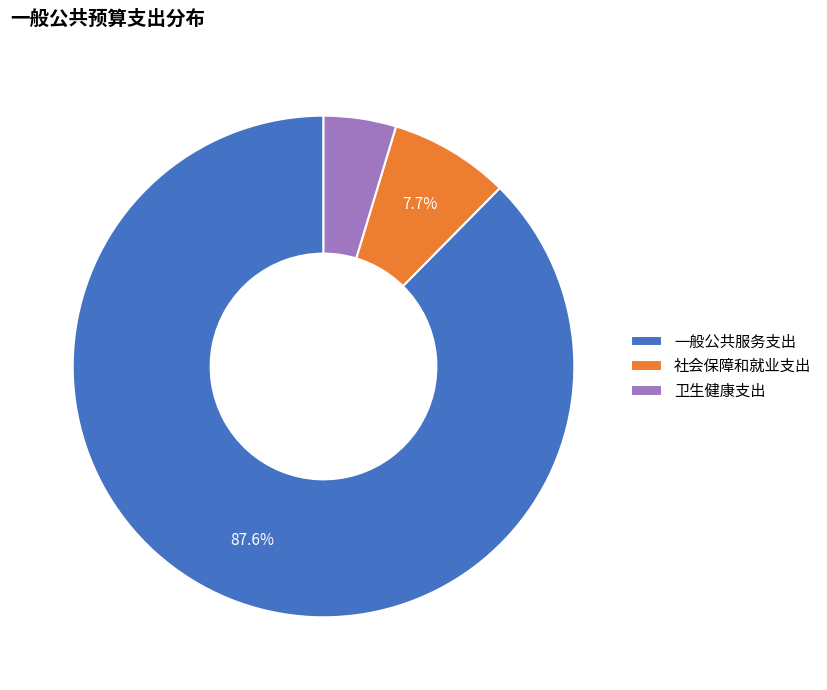

Which has a higher value, 卫生健康支出 or 一般公共服务支出?

一般公共服务支出